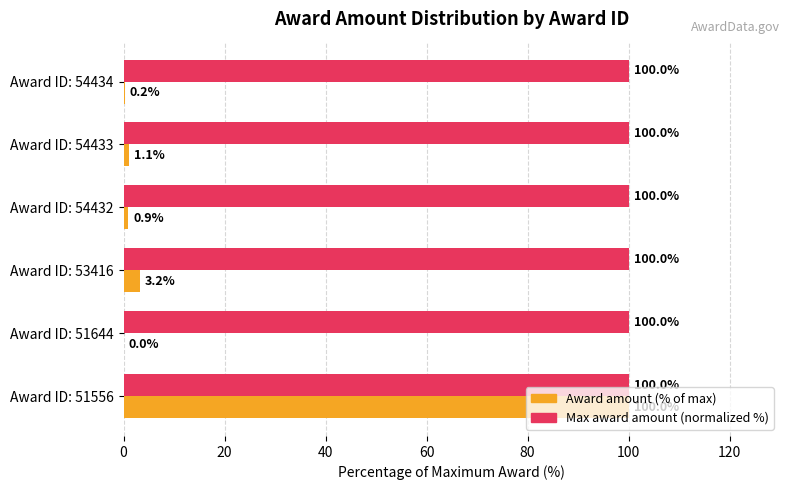

What are all the series names shown in the legend?

Award amount (% of max), Max award amount (normalized %)